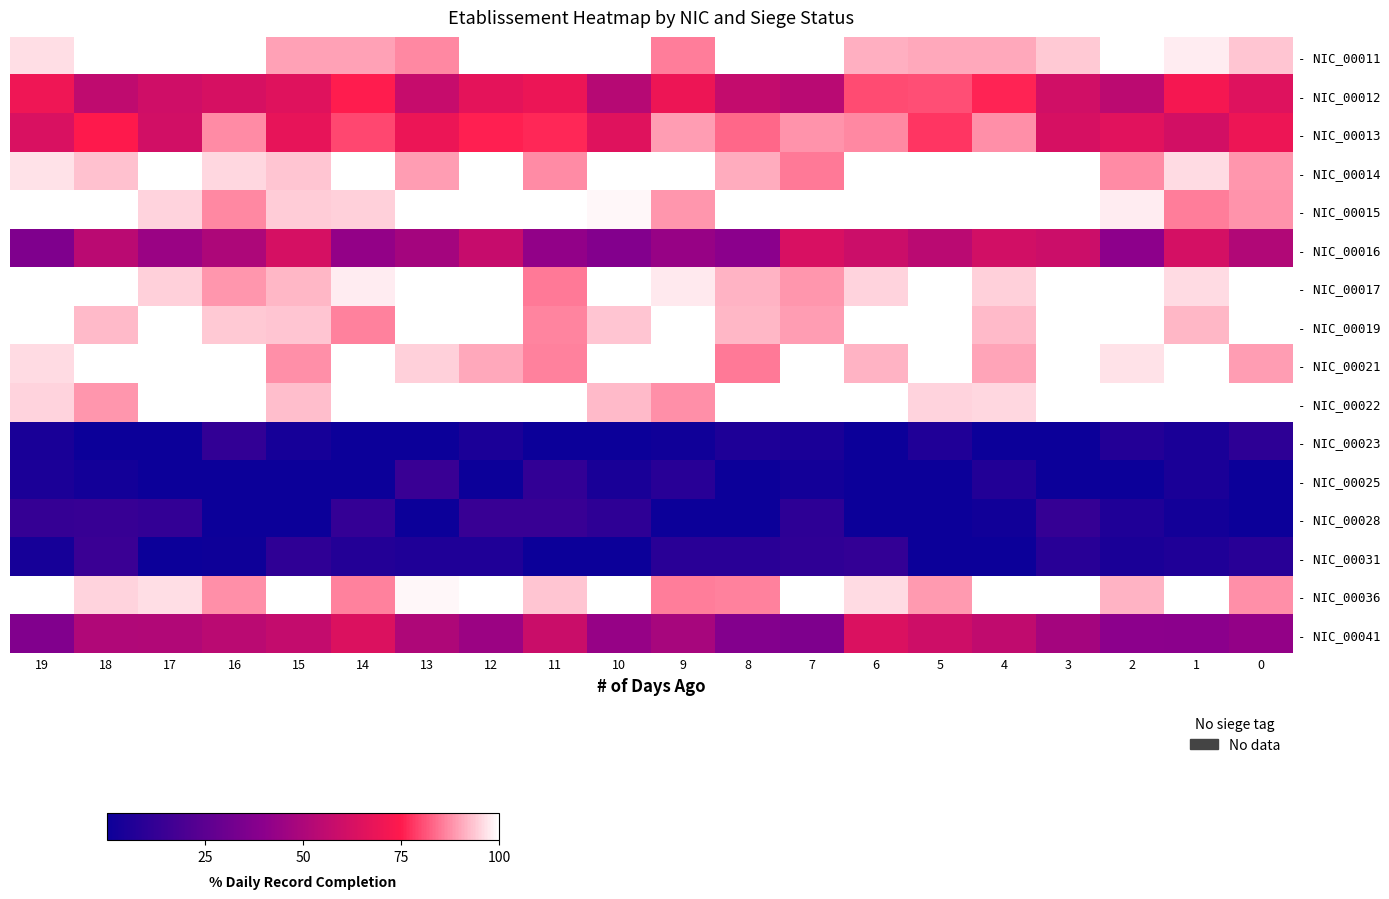

Reading left to right, extract all data points from this chart.

- NIC_00011: 19=96.2	18=100.0	17=100.0	16=100.0	15=89.7	14=89.7	13=86.7	12=100.0	11=100.0	10=100.0	9=85.6	8=100.0	7=100.0	6=91.4	5=90.5	4=90.5	3=94.1	2=100.0	1=98.0	0=93.7
- NIC_00012: 19=70.0	18=55.9	17=60.4	16=62.7	15=65.3	14=75.2	13=57.7	12=67.1	11=69.4	10=53.1	9=69.9	8=56.8	7=53.6	6=80.1	5=80.6	4=75.9	3=60.8	2=54.6	1=72.2	0=64.9
- NIC_00013: 19=63.7	18=74.9	17=61.0	16=87.3	15=67.8	14=79.9	13=69.4	12=75.6	11=76.4	10=65.5	9=89.1	8=83.3	7=88.2	6=86.8	5=77.9	4=87.7	3=62.7	2=65.9	1=61.4	0=69.8
- NIC_00014: 19=96.7	18=93.1	17=100.0	16=95.7	15=93.4	14=100.0	13=89.2	12=100.0	11=87.2	10=100.0	9=100.0	8=91.0	7=85.2	6=100.0	5=100.0	4=100.0	3=100.0	2=87.2	1=95.8	0=88.5
- NIC_00015: 19=100.0	18=100.0	17=94.9	16=86.9	15=94.3	14=94.8	13=100.0	12=100.0	11=100.0	10=99.2	9=88.6	8=100.0	7=100.0	6=100.0	5=100.0	4=99.8	3=100.0	2=97.8	1=85.8	0=88.2
- NIC_00016: 19=35.9	18=54.1	17=44.4	16=50.3	15=62.2	14=42.5	13=47.3	12=57.7	11=41.9	10=37.3	9=43.7	8=39.8	7=62.9	6=59.2	5=54.0	4=61.1	3=59.1	2=40.6	1=61.8	0=51.2
- NIC_00017: 19=100.0	18=100.0	17=94.5	16=88.3	15=91.8	14=97.8	13=100.0	12=100.0	11=85.2	10=100.0	9=97.5	8=91.7	7=88.6	6=95.1	5=100.0	4=94.7	3=100.0	2=100.0	1=95.9	0=100.0
- NIC_00019: 19=100.0	18=92.6	17=99.9	16=94.0	15=93.5	14=86.1	13=100.0	12=100.0	11=86.5	10=93.4	9=100.0	8=92.2	7=89.3	6=99.7	5=100.0	4=92.3	3=100.0	2=100.0	1=92.1	0=100.0
- NIC_00021: 19=96.0	18=100.0	17=100.0	16=100.0	15=87.7	14=100.0	13=94.6	12=90.6	11=86.2	10=100.0	9=100.0	8=85.5	7=100.0	6=91.8	5=100.0	4=90.2	3=100.0	2=96.6	1=100.0	0=89.1
- NIC_00022: 19=95.2	18=88.4	17=100.0	16=100.0	15=92.7	14=100.0	13=100.0	12=100.0	11=100.0	10=92.3	9=87.8	8=100.0	7=100.0	6=100.0	5=95.2	4=95.5	3=100.0	2=100.0	1=100.0	0=100.0
- NIC_00023: 19=4.3	18=0.0	17=0.0	16=12.0	15=3.2	14=0.0	13=0.0	12=4.9	11=0.0	10=0.0	9=1.5	8=5.8	7=4.6	6=0.0	5=6.4	4=0.0	3=0.0	2=7.4	1=4.5	0=10.5
- NIC_00025: 19=4.7	18=2.0	17=0.0	16=0.0	15=0.0	14=0.0	13=14.2	12=0.0	11=11.8	10=3.9	9=8.8	8=0.1	7=2.3	6=0.0	5=0.0	4=6.7	3=0.0	2=0.0	1=4.4	0=0.0
- NIC_00028: 19=13.2	18=13.6	17=12.4	16=0.0	15=0.0	14=12.8	13=0.0	12=14.0	11=13.9	10=10.6	9=0.0	8=0.0	7=10.5	6=0.0	5=0.0	4=1.7	3=13.1	2=5.9	1=2.1	0=0.0
- NIC_00031: 19=3.5	18=14.7	17=0.0	16=0.5	15=11.3	14=7.2	13=5.9	12=6.1	11=0.0	10=0.0	9=9.3	8=9.3	7=11.0	6=12.4	5=0.3	4=0.0	3=8.9	2=4.5	1=6.1	0=8.9
- NIC_00036: 19=100.0	18=95.1	17=96.3	16=87.8	15=100.0	14=86.1	13=99.0	12=100.0	11=93.6	10=100.0	9=85.9	8=86.1	7=100.0	6=95.8	5=88.8	4=100.0	3=100.0	2=91.5	1=100.0	0=87.6
- NIC_00041: 19=36.6	18=50.9	17=51.2	16=54.1	15=56.8	14=64.3	13=50.5	12=44.7	11=58.9	10=43.1	9=48.2	8=37.4	7=35.8	6=63.9	5=60.1	4=55.9	3=47.3	2=40.2	1=39.7	0=42.5